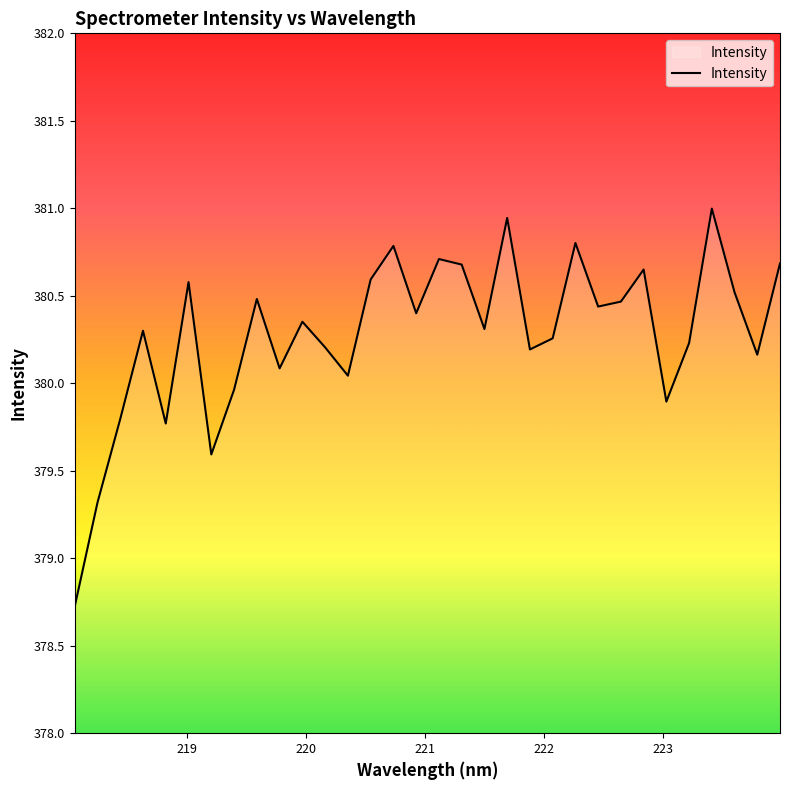

What is the minimum value shown in the chart?

378.7